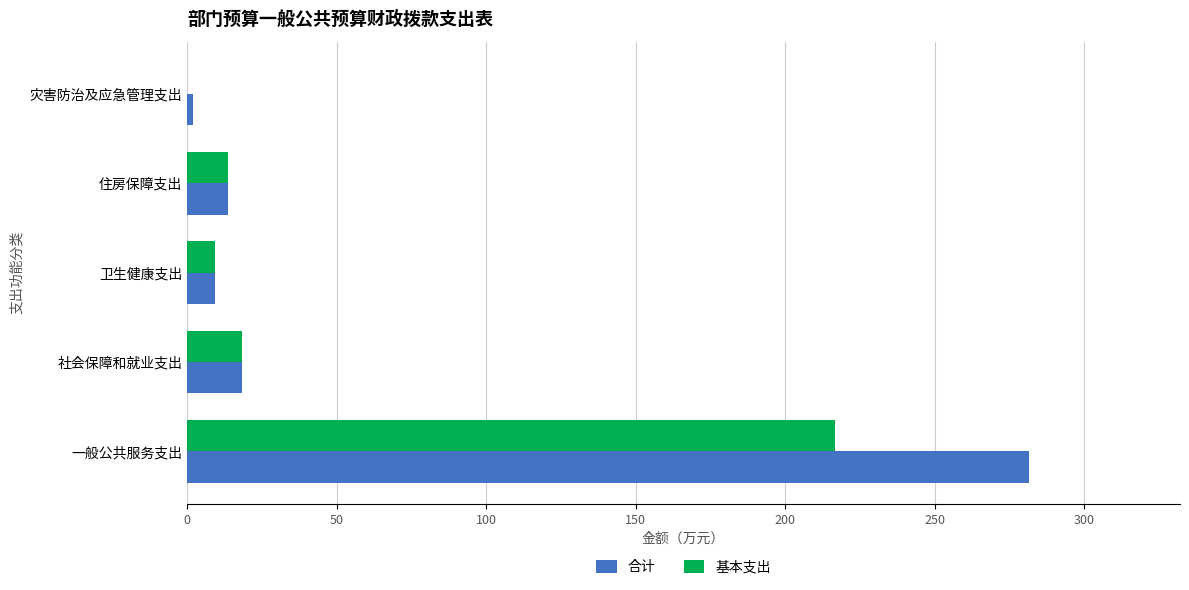

At which label is 基本支出 closest to 108?

社会保障和就业支出